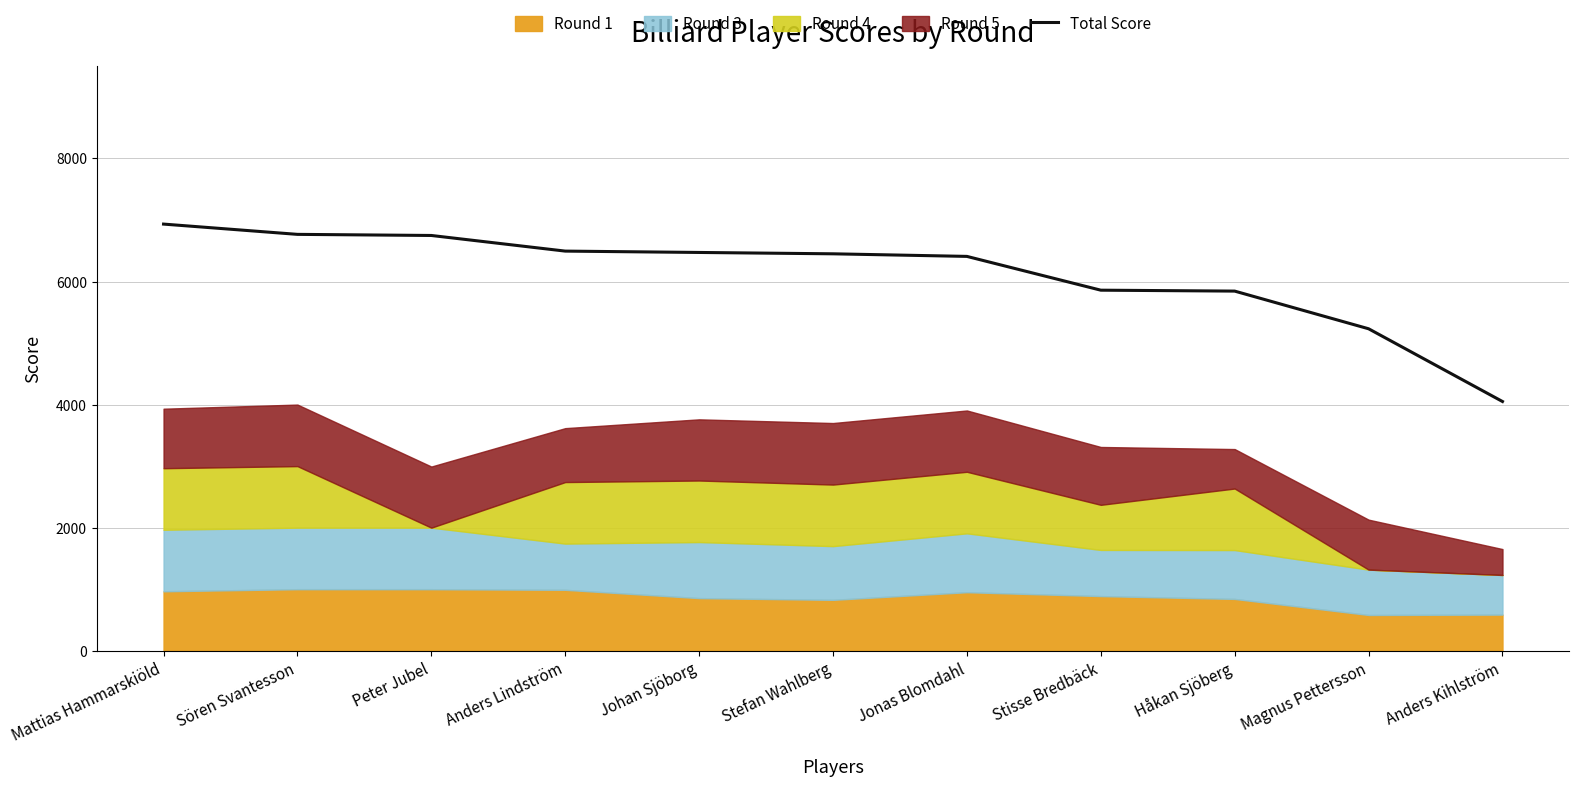

List the labels in order of value, largest first.

Mattias Hammarskiöld, Sören Svantesson, Peter Jubel, Anders Lindström, Johan Sjöborg, Stefan Wahlberg, Jonas Blomdahl, Stisse Bredbäck, Håkan Sjöberg, Magnus Pettersson, Anders Kihlström